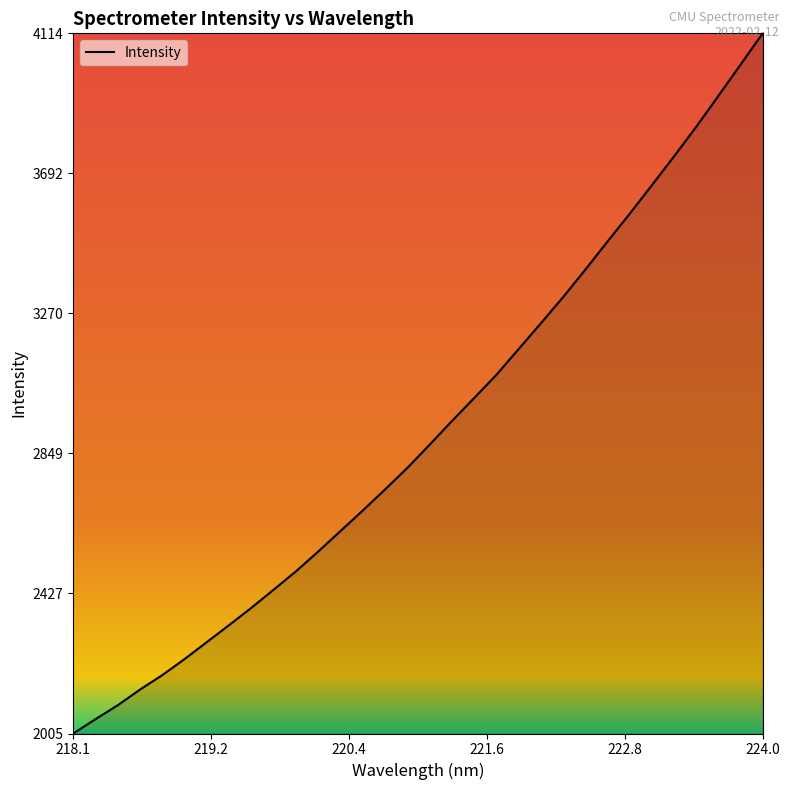

What is the greatest value displayed?

4114.1